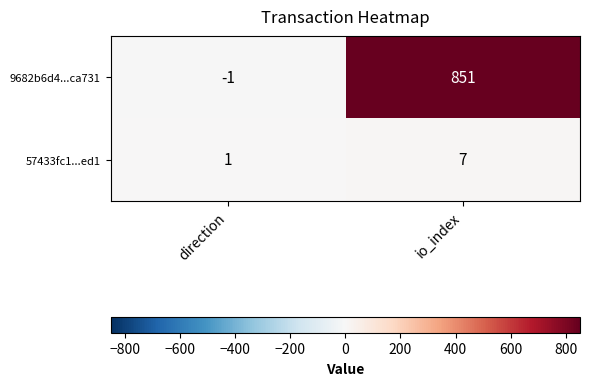

How many series are shown in this chart?

2